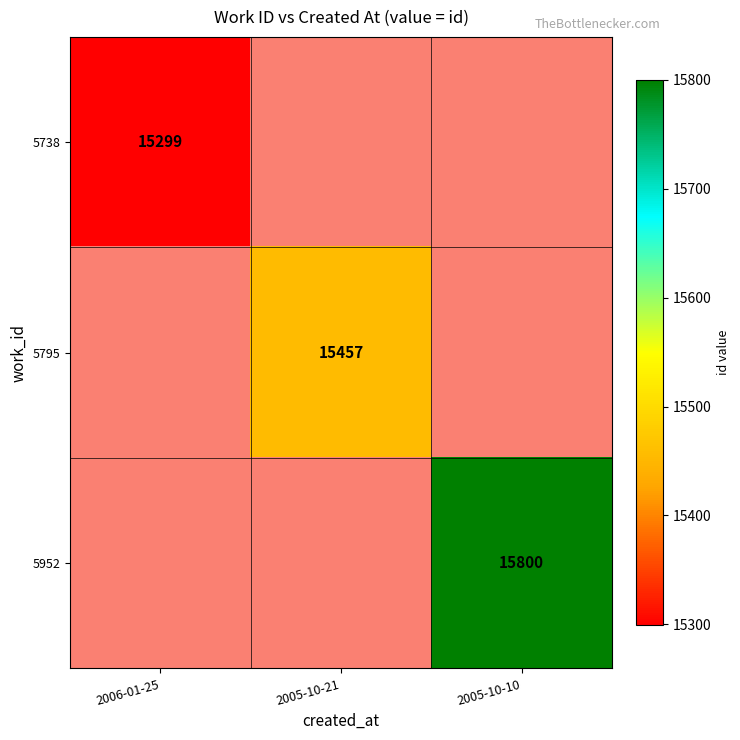

What is the greatest value displayed?

15800.0